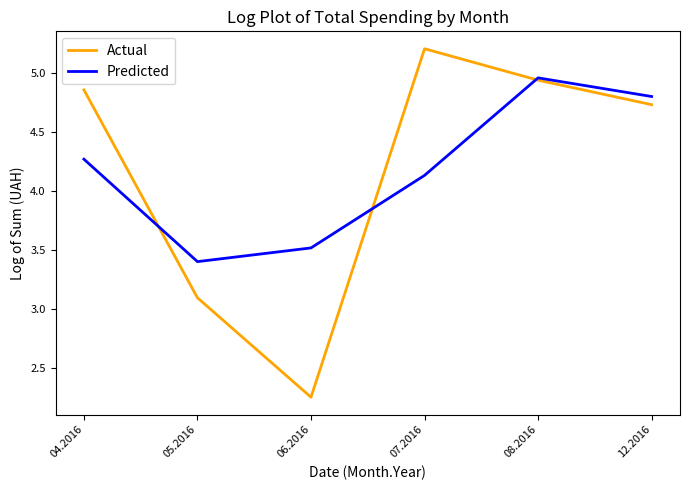

The Actual series shows 3.1 at 05.2016. True or false?

True